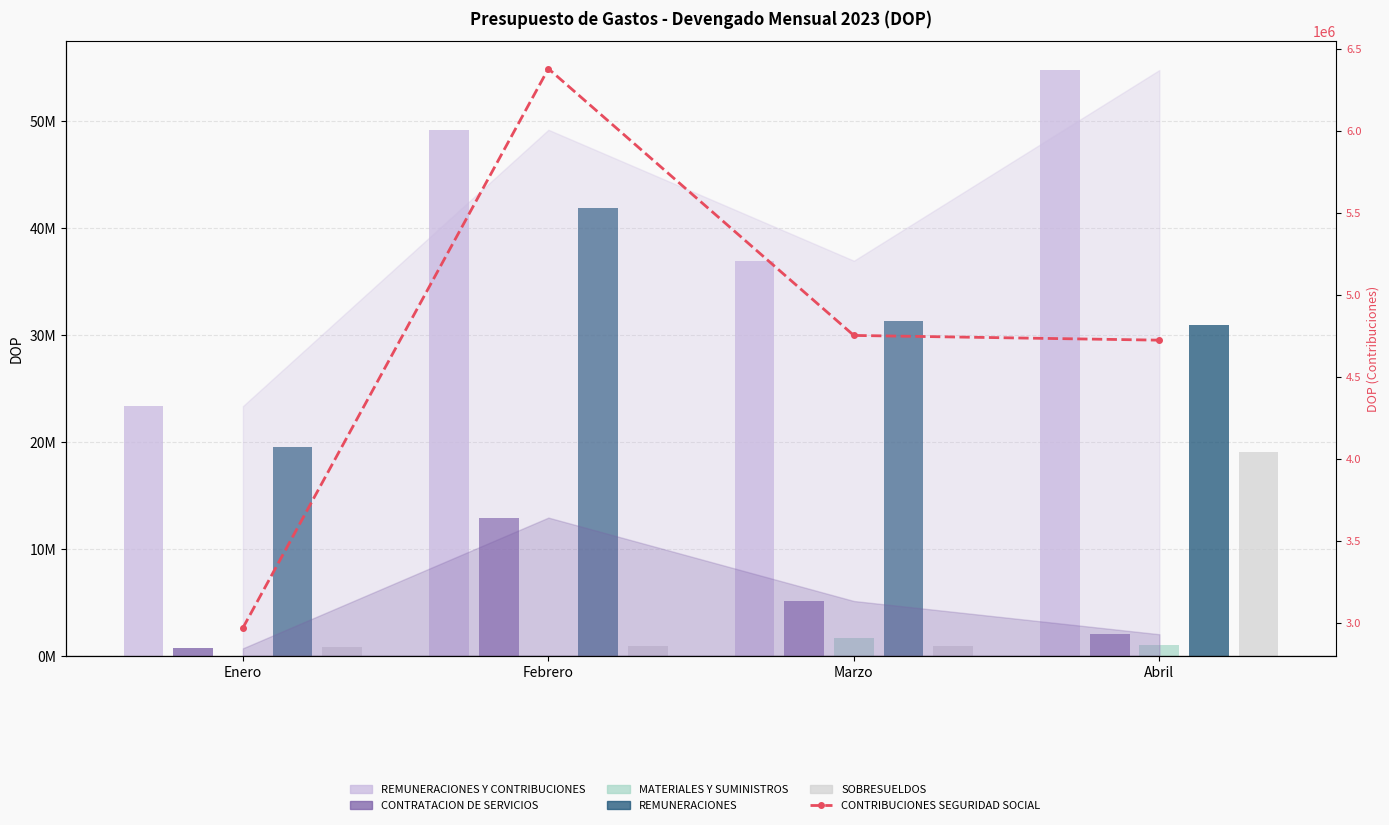

Are the bars horizontal?

No